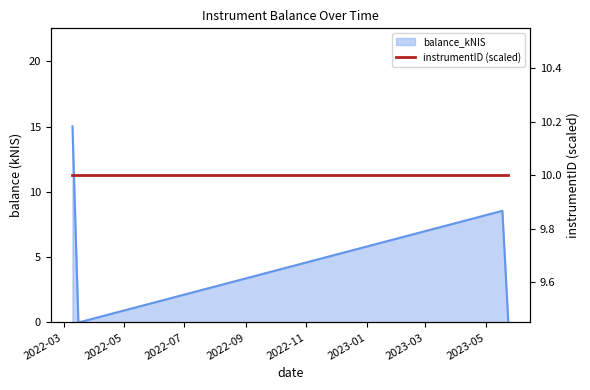

Rank the categories by value from lowest to highest.

2022-03-16, 2023-05-24, 2023-05-18, 2022-03-10